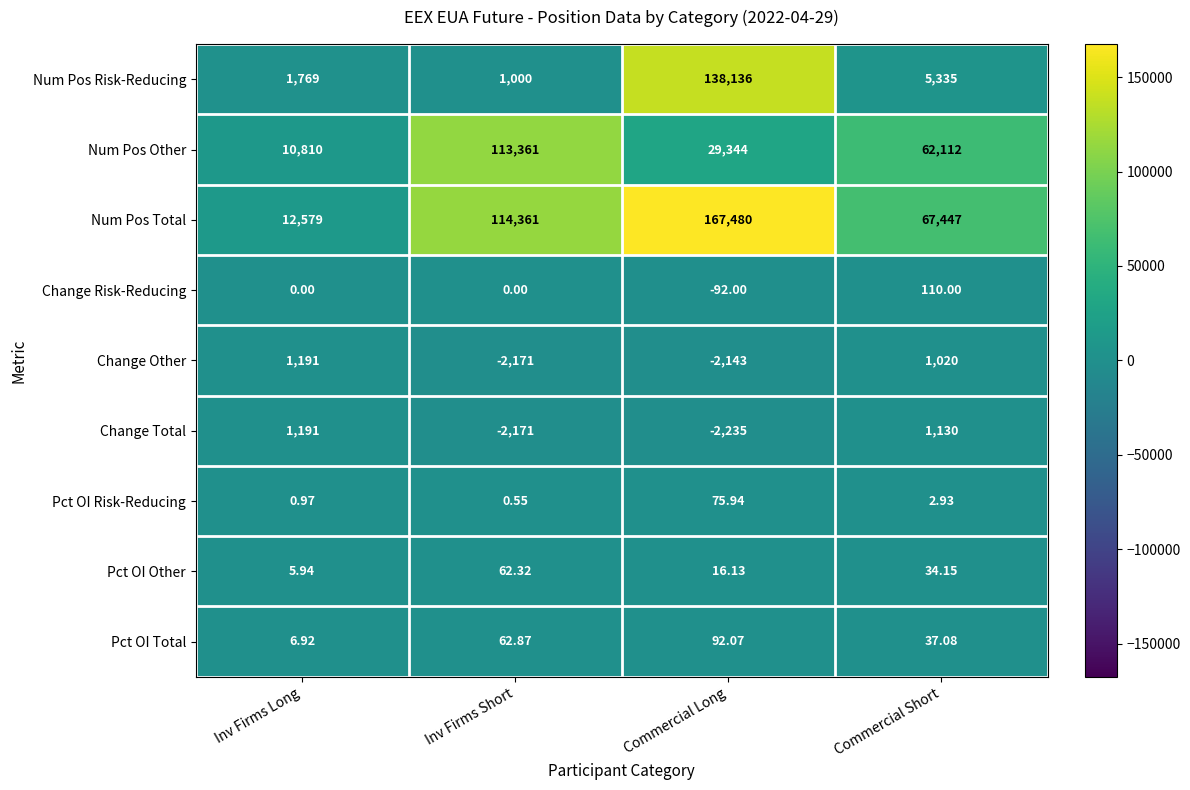

Rank the series at Commercial Short from lowest to highest value.

Pct OI Risk-Reducing, Pct OI Other, Pct OI Total, Change Risk-Reducing, Change Other, Change Total, Num Pos Risk-Reducing, Num Pos Other, Num Pos Total